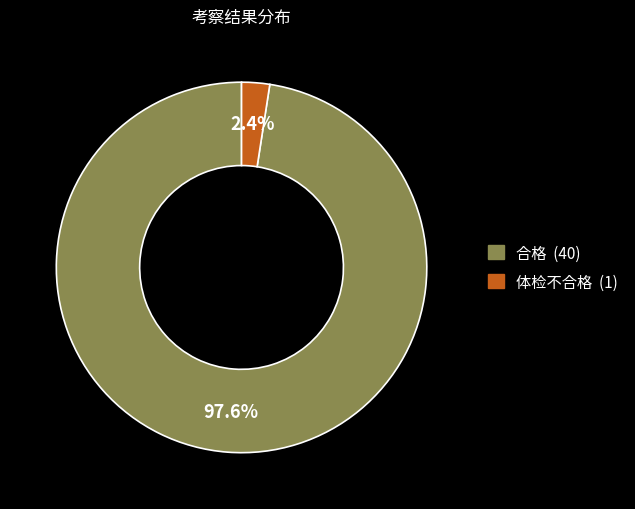

What portion of the pie excludes 体检不合格?

97.6%